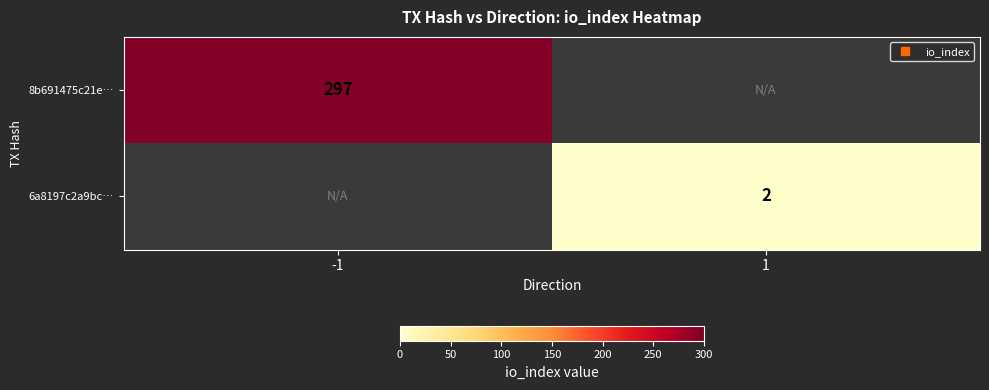

What is the sum of all 8b691475c21e… values?

297